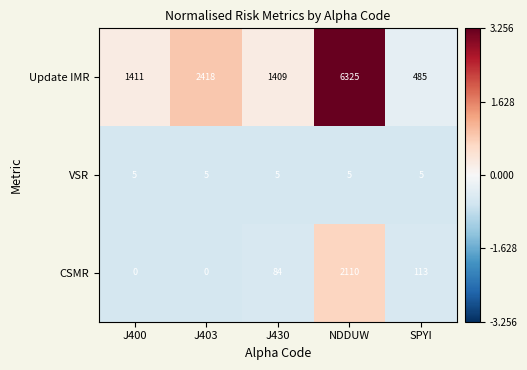

Which series changed the most between J403 and SPYI?

Update IMR